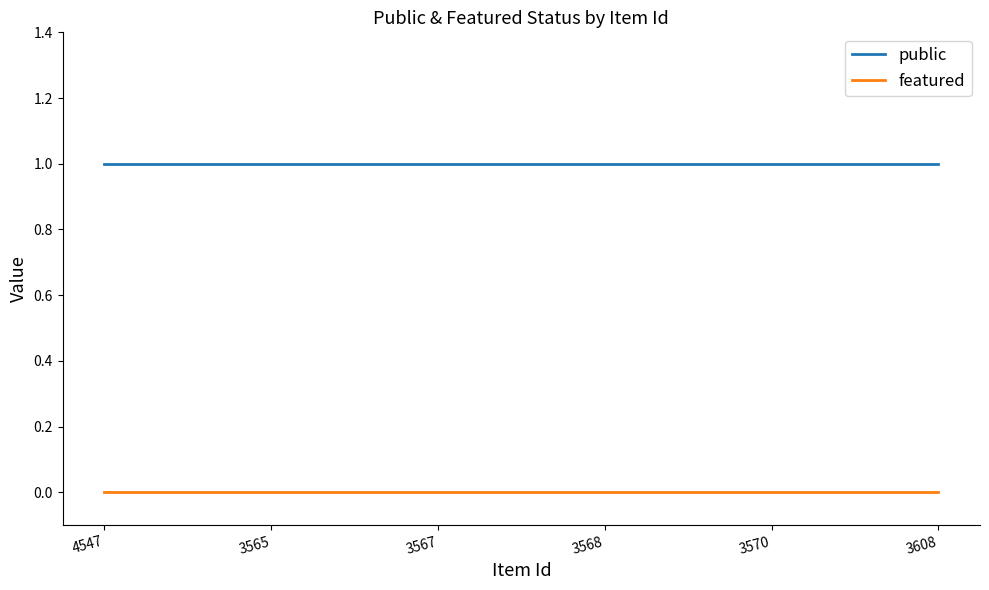

True or false: public and featured cross at least once.

False